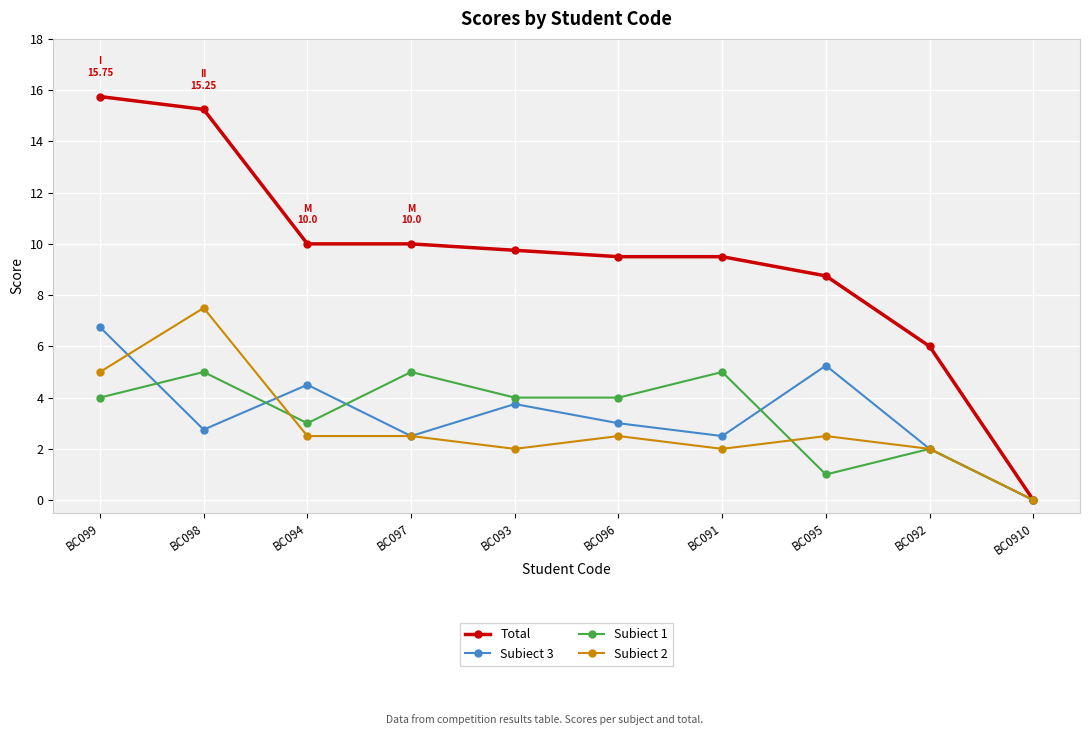

Which series has the largest range (max minus min)?

Total